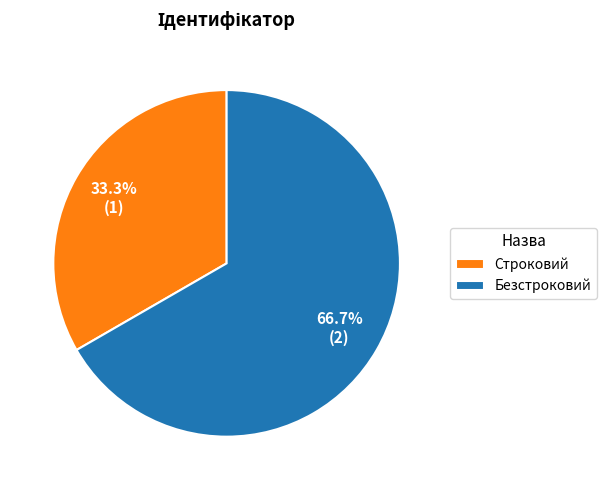

How many slices are in this pie chart?

2